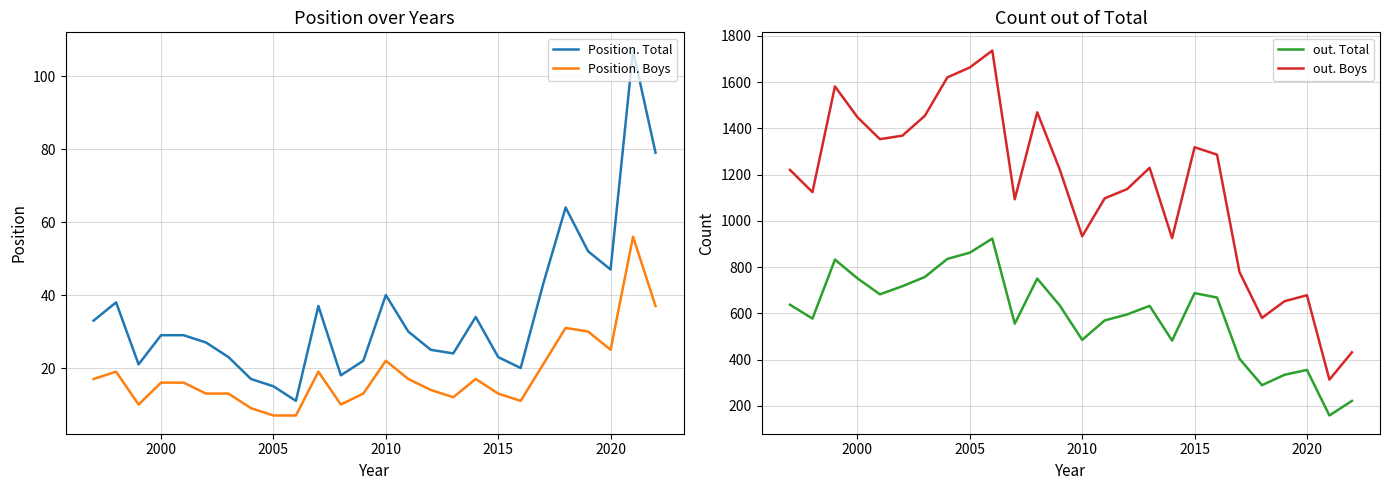

What is the sum of all Position. Boys values?

475